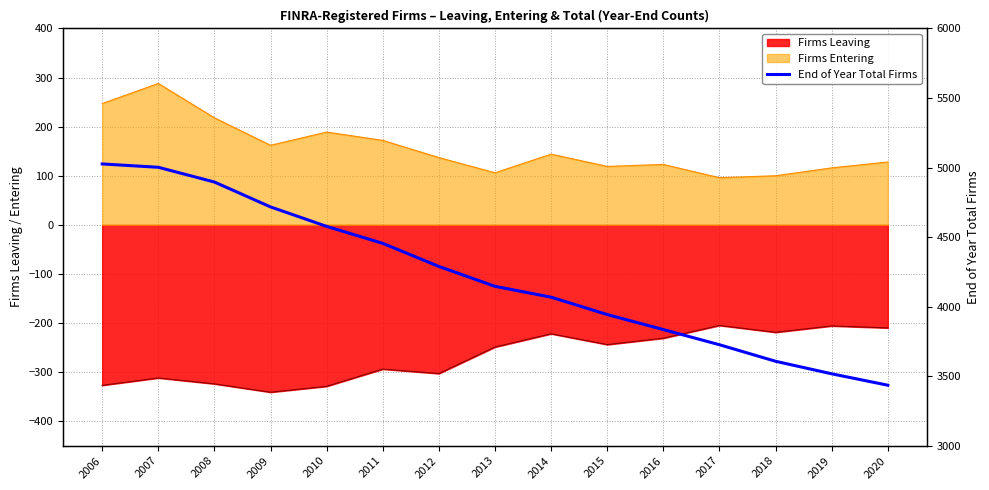

What is the sum of all values?

63239